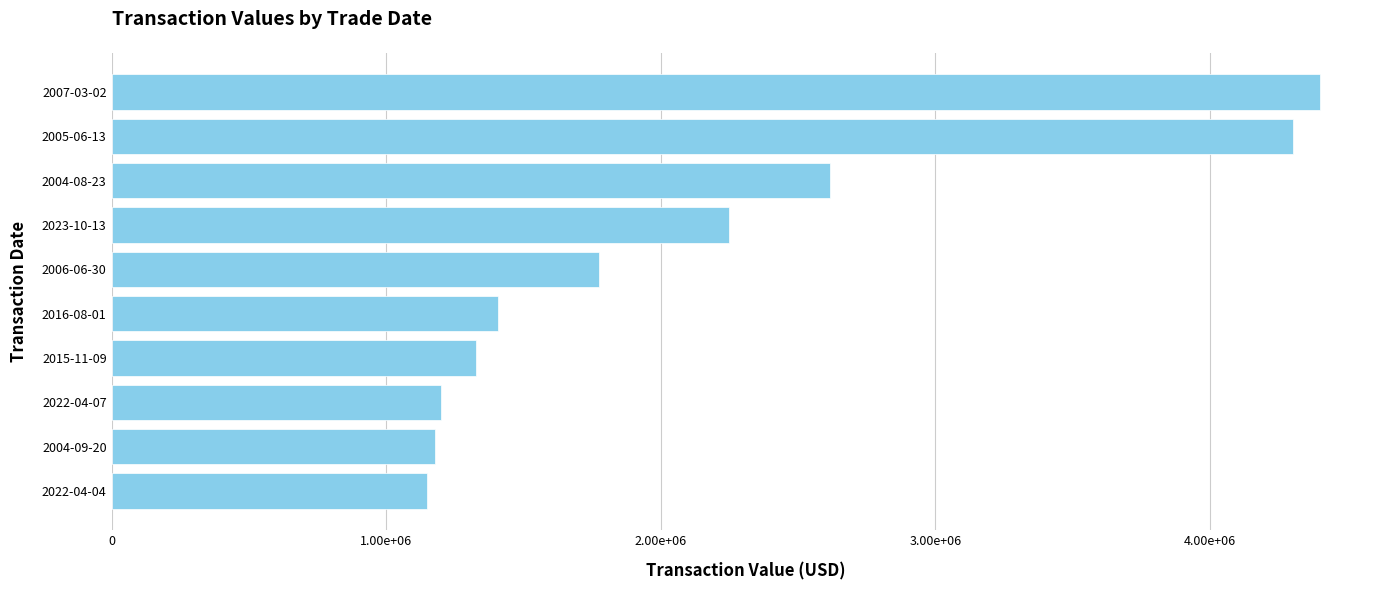

How many distinct data groups are displayed?

1